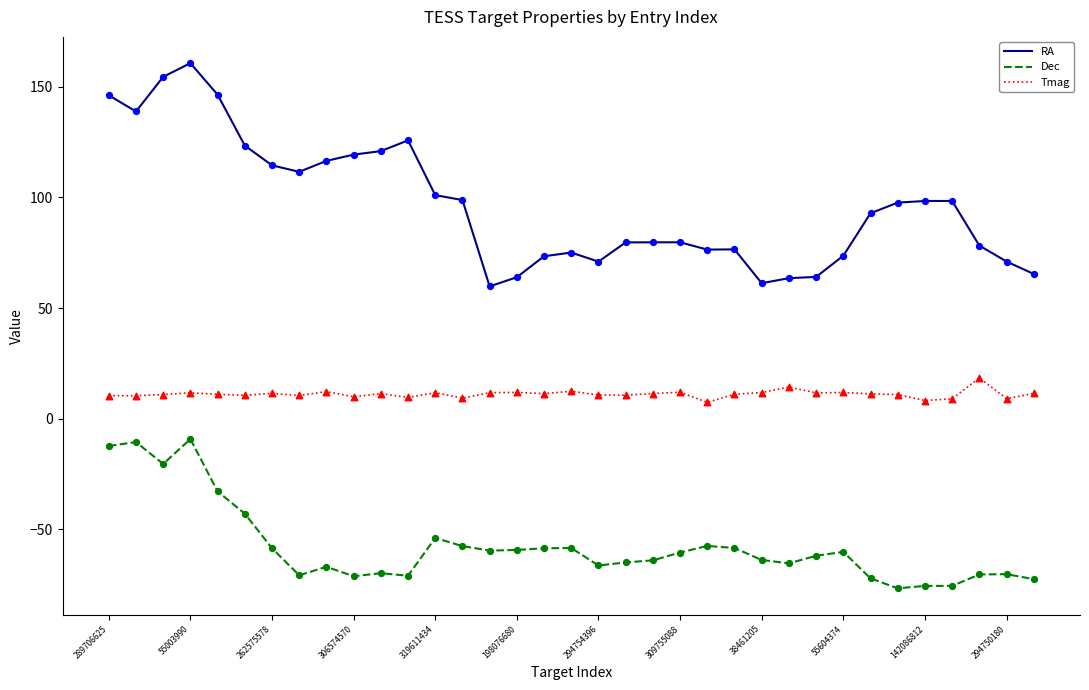

Which series has the largest total across all categories?

RA